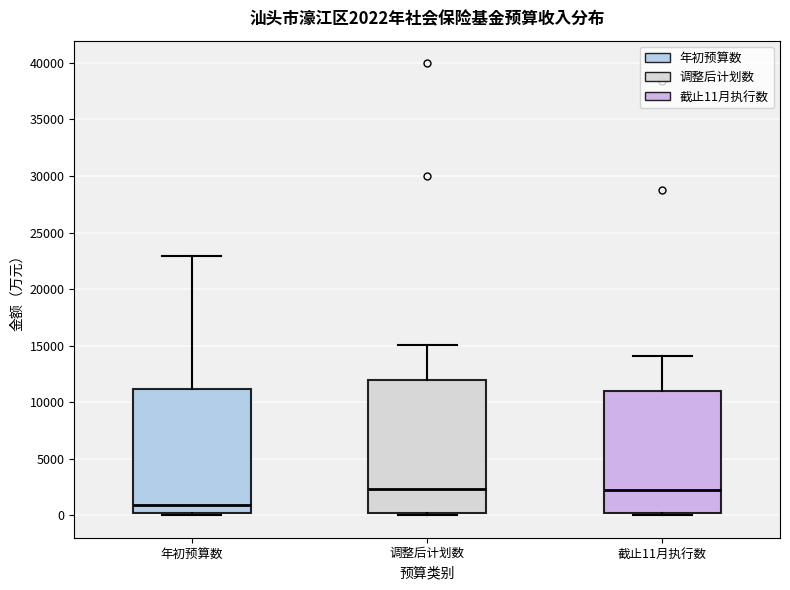

Which box is the tallest, from its lower edge to its upper edge?

调整后计划数